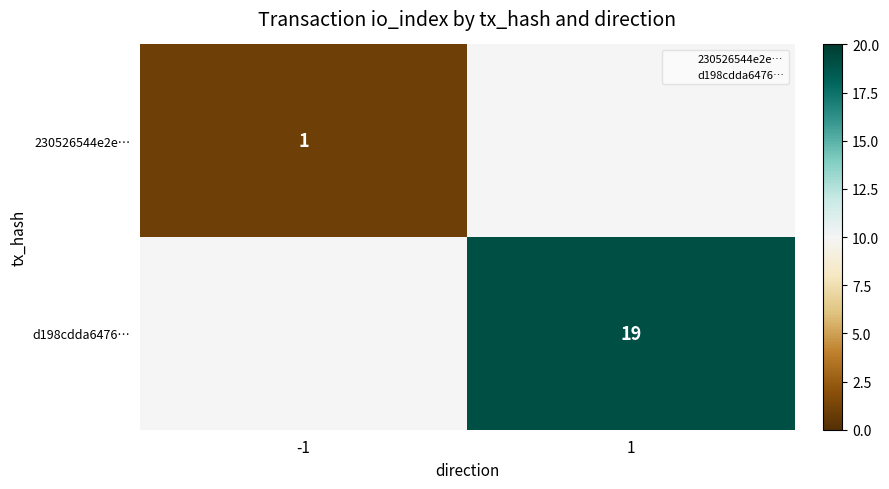

What is the smallest value displayed?

1.0